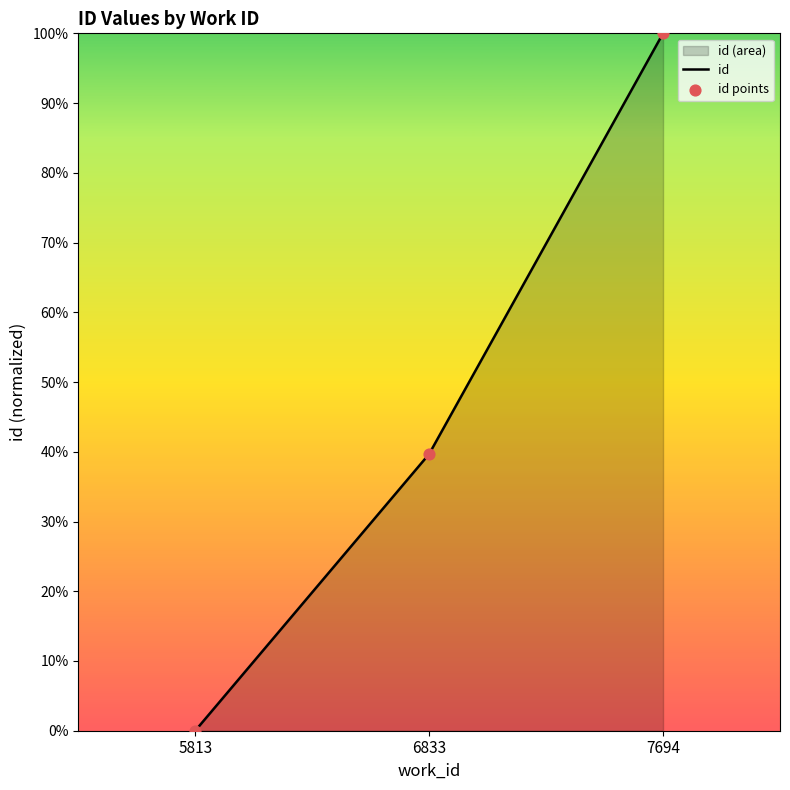

Is the value of id points at 5813 greater than the value of id at 5813?

No